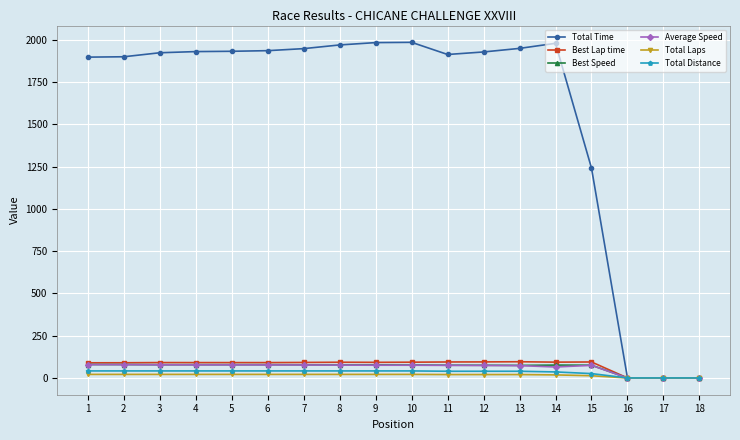

Between 2 and 17, which series saw the biggest shift?

Total Time